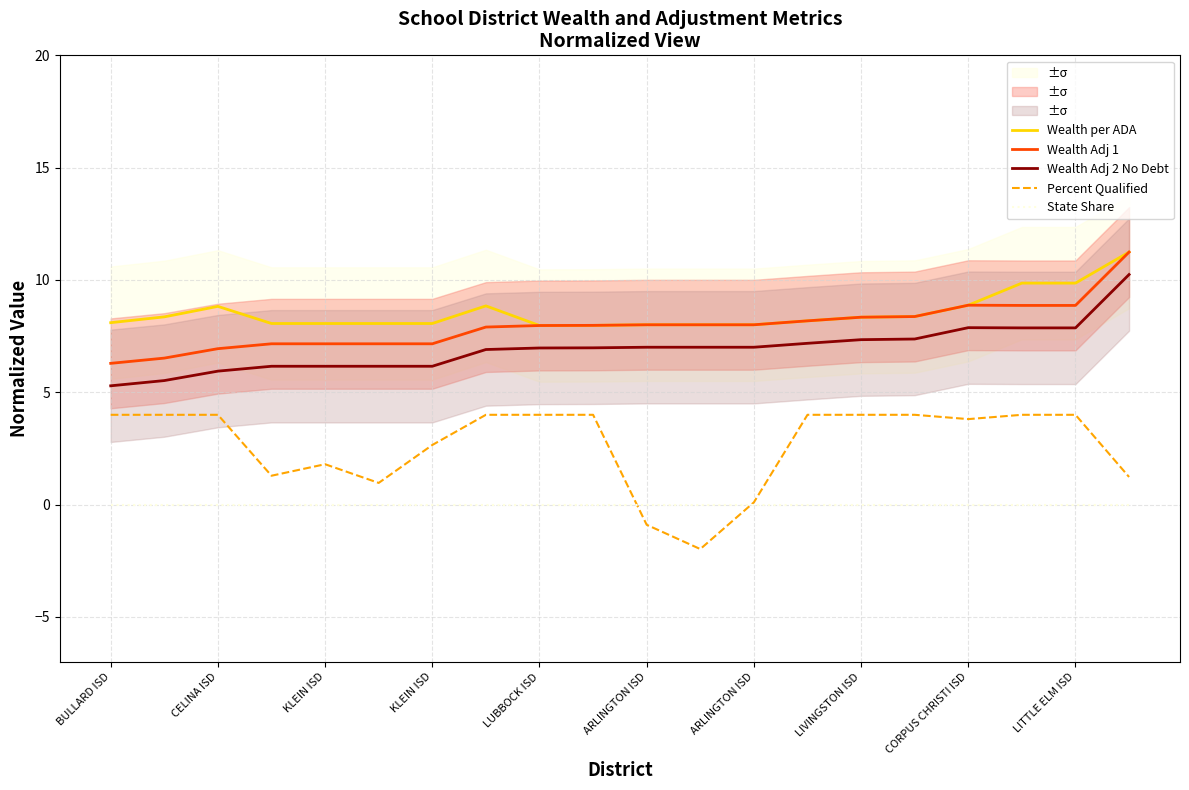

How many times do Percent Qualified and State Share cross each other?

2